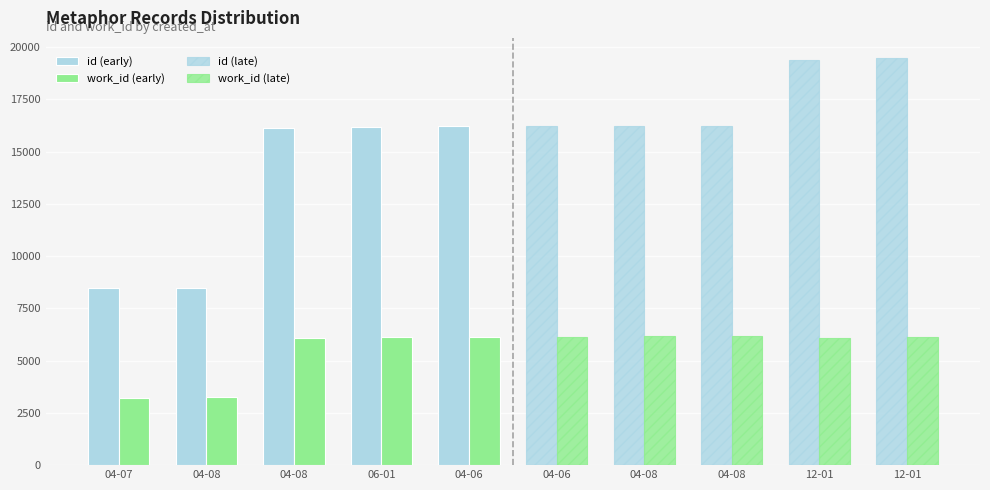

Which category has the highest value in the work_id (early) series?

04-06